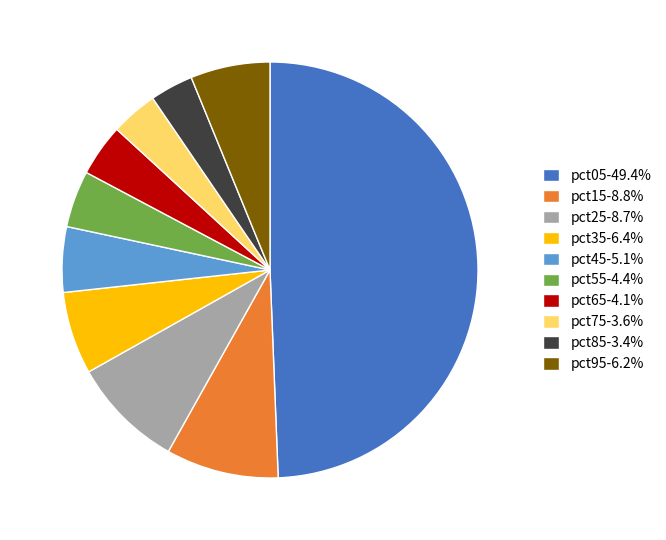

Do pct25-8.7% and pct95-6.2% together represent more than half of the pie?

No